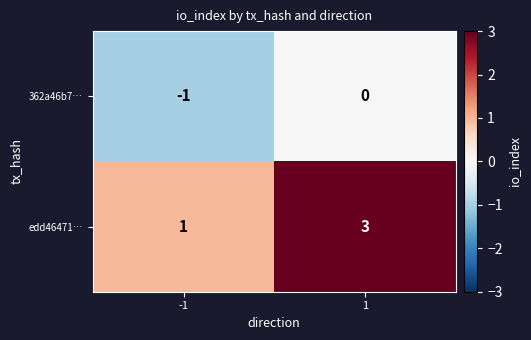

Rank the series by their maximum value, from lowest to highest.

362a46b7…, edd46471…